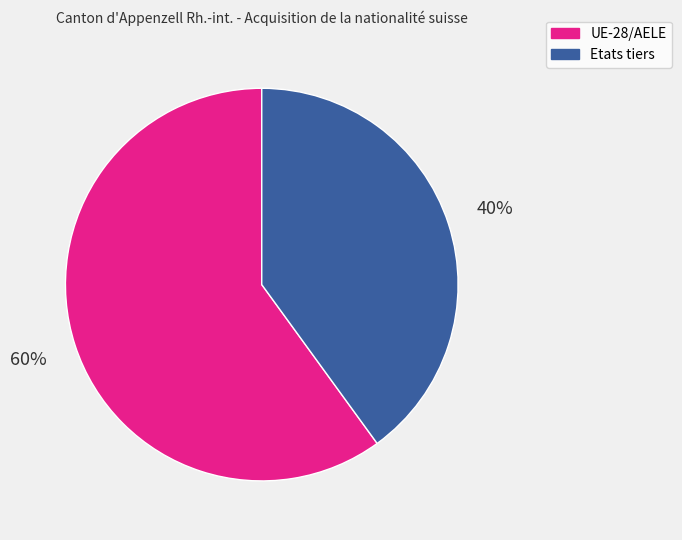

Is it true that Etats tiers is 40% of the pie?

True